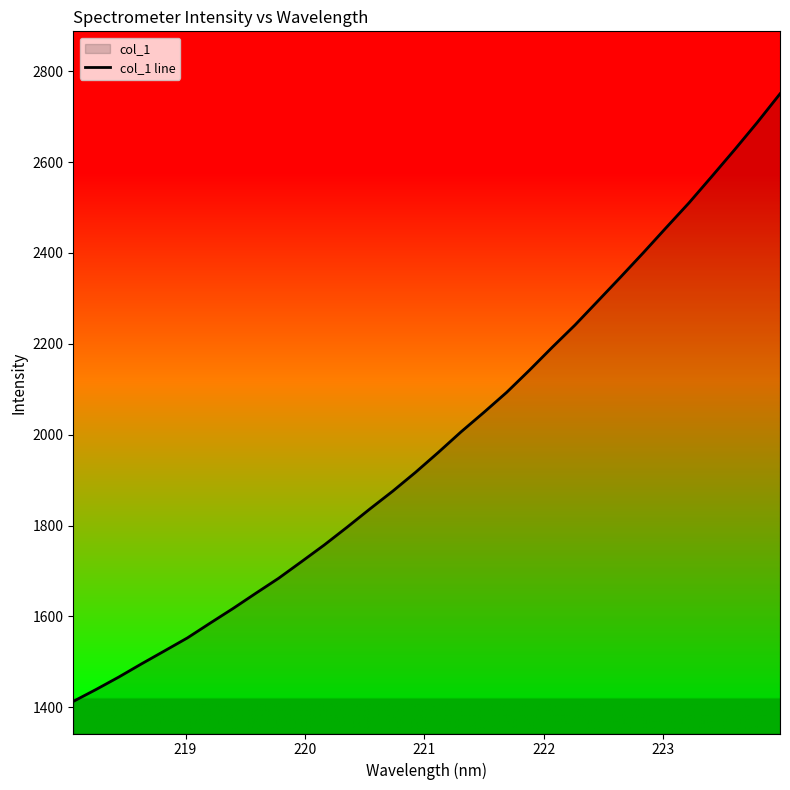

Does the chart display data point markers on the line(s)?

No